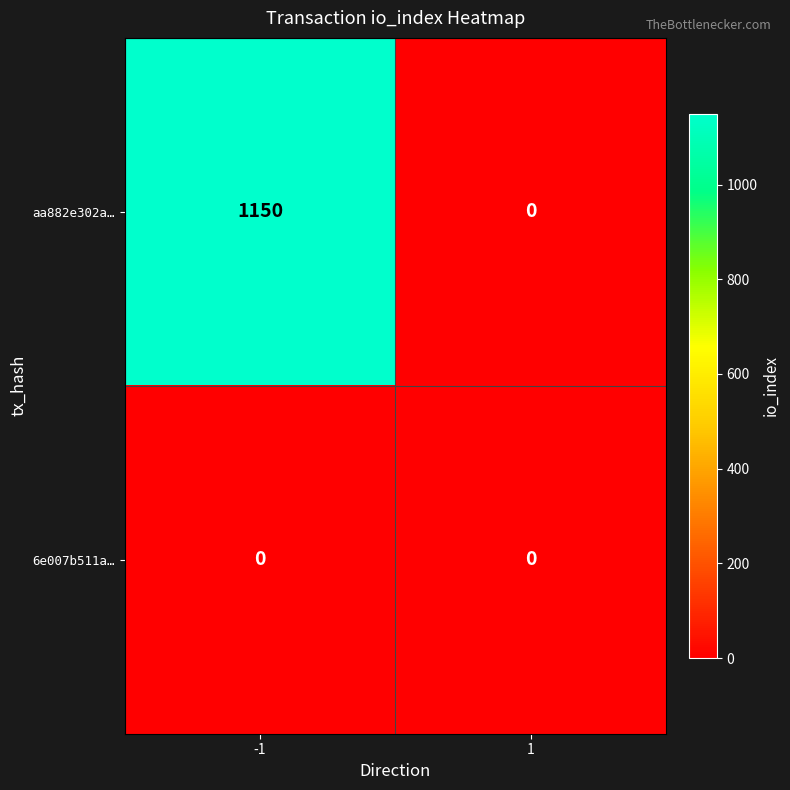

Reading left to right, list all the values displayed in this chart.

aa882e302a…: 1150	0
6e007b511a…: 0	0